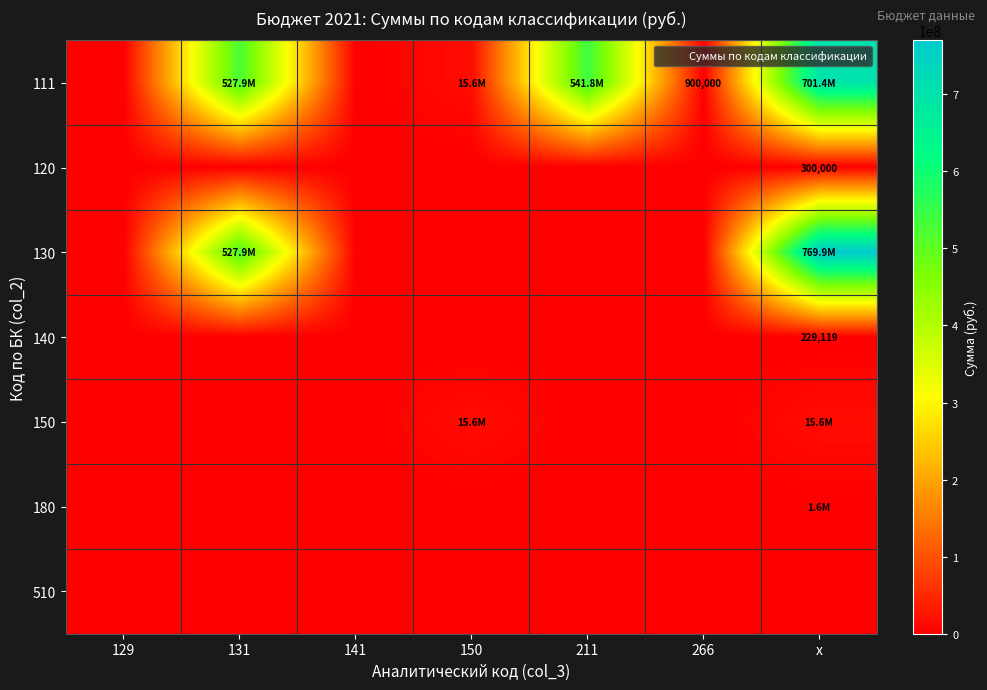

Is the value of 180 at x greater than the value of 140 at 211?

Yes